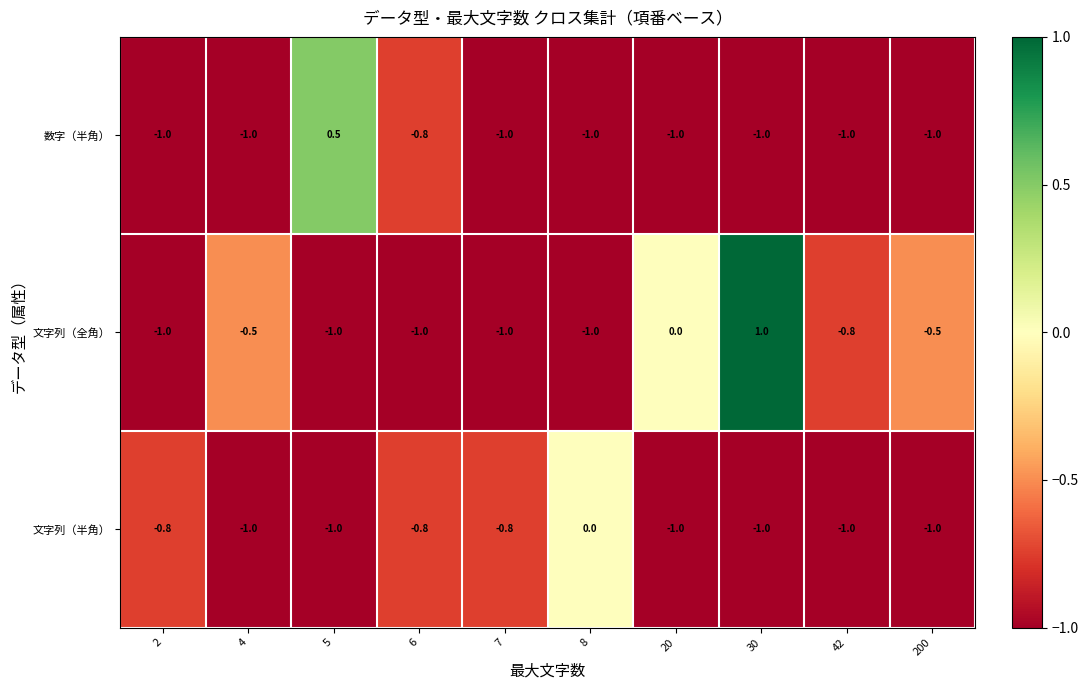

Which series has the largest total across all categories?

文字列（全角）